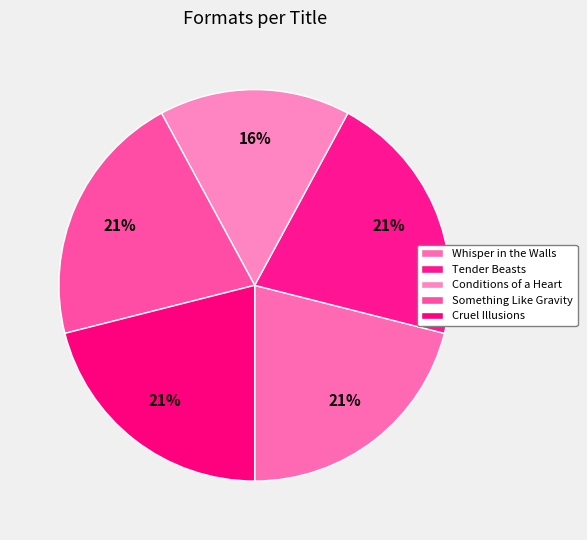

Count the number of slices in the pie.

5